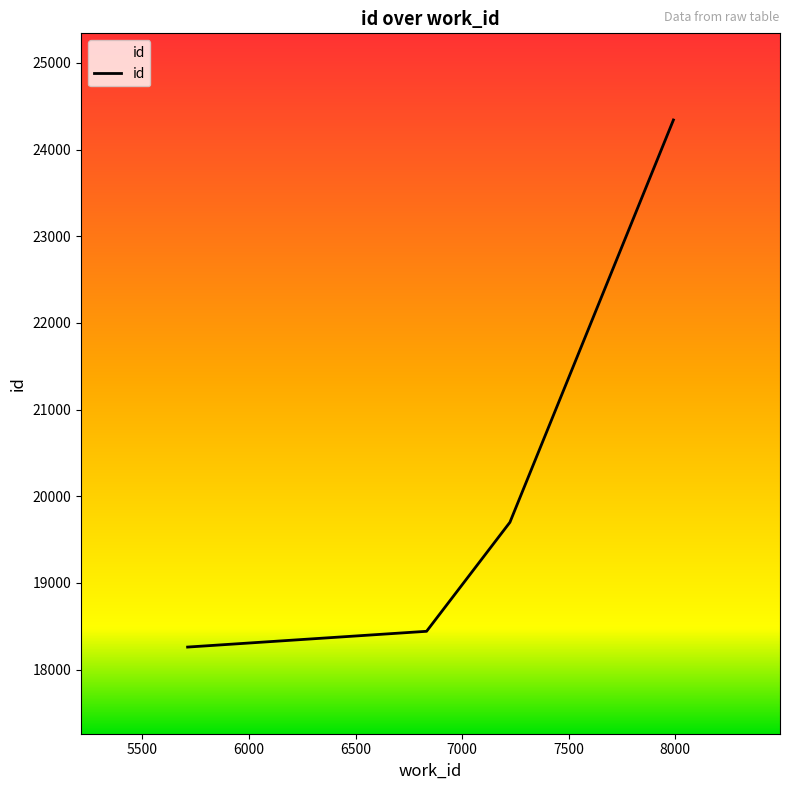

What is the sum of all values?

80741